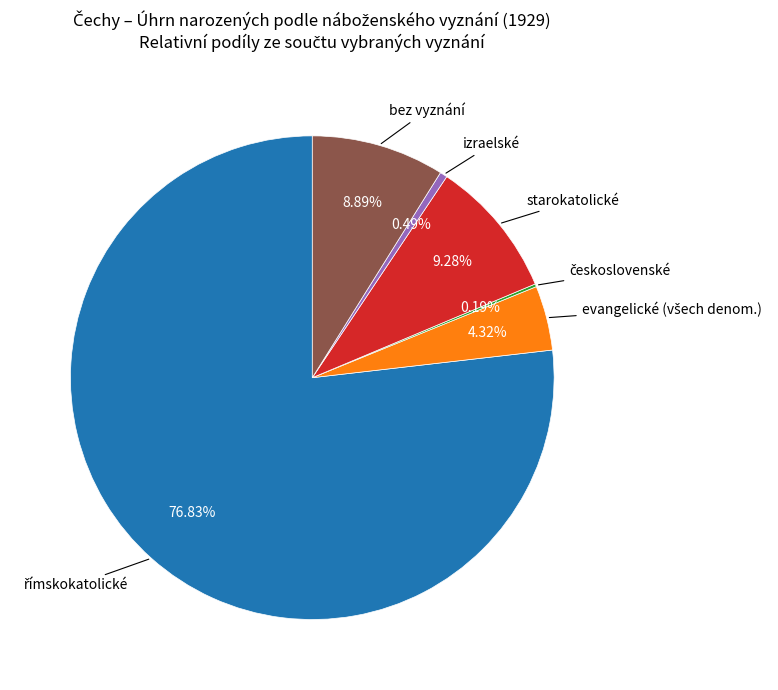

Is there a majority slice in this chart?

Yes